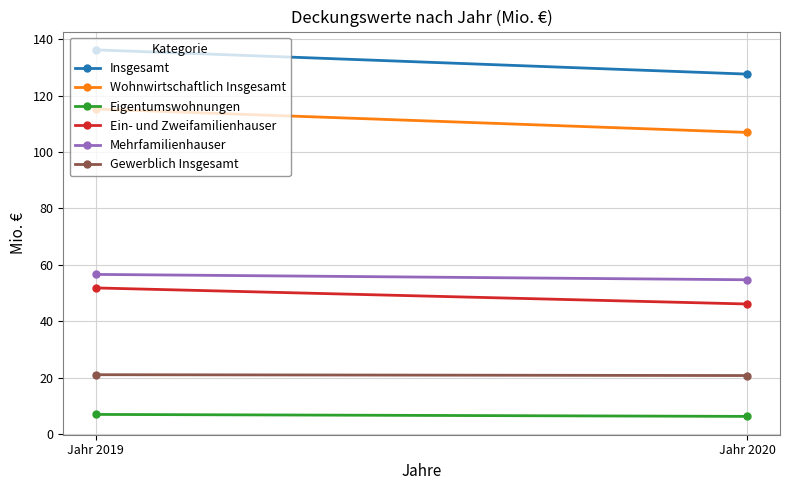

What is the sum of the Mehrfamilienhauser values at Jahr 2020 and Jahr 2019?

111.3